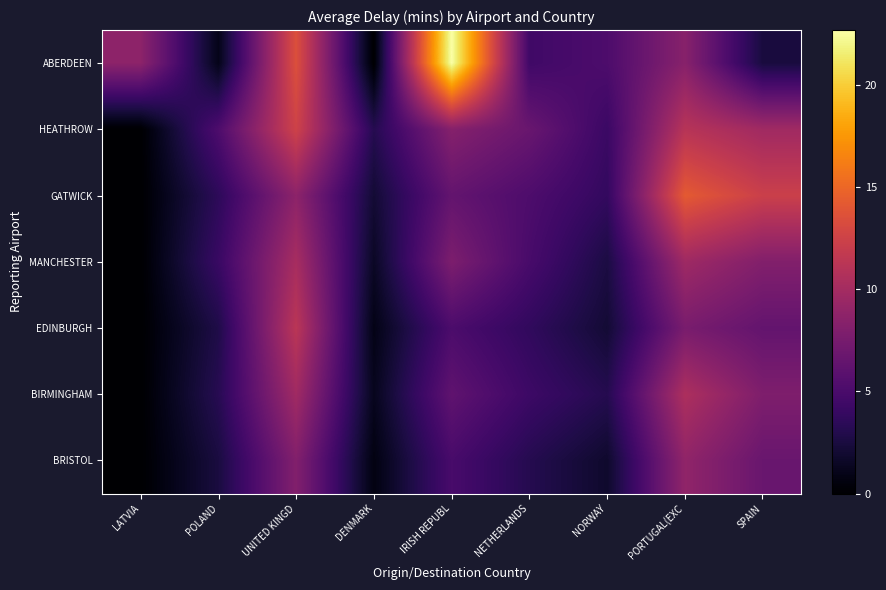

At which category is the sum across all series the highest?

UNITED KINGD